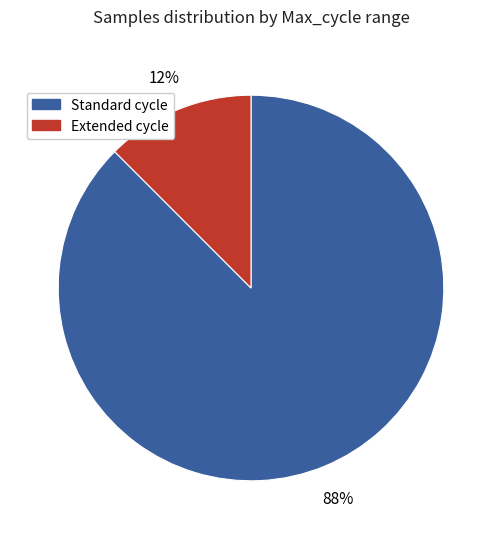

How many segments does this pie chart have?

2